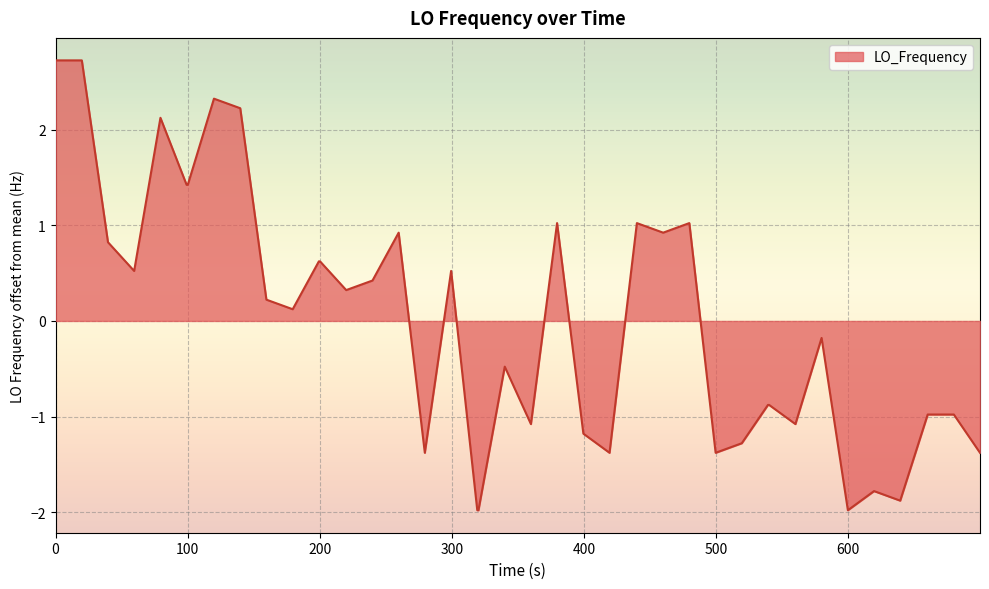

What is the minimum value shown in the chart?

-2.0